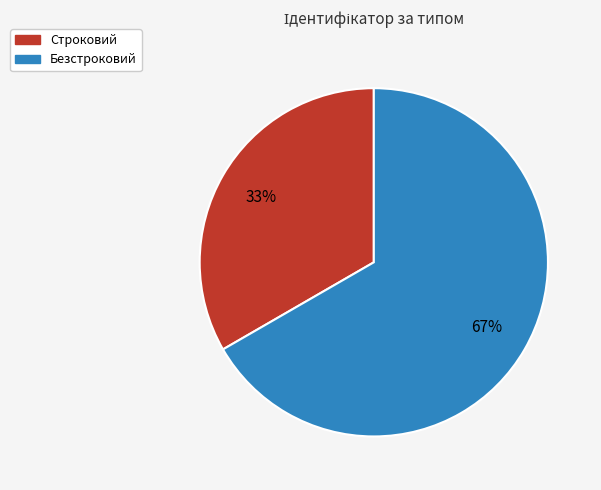

To the nearest percent, what percentage of the pie is Безстроковий?

67%